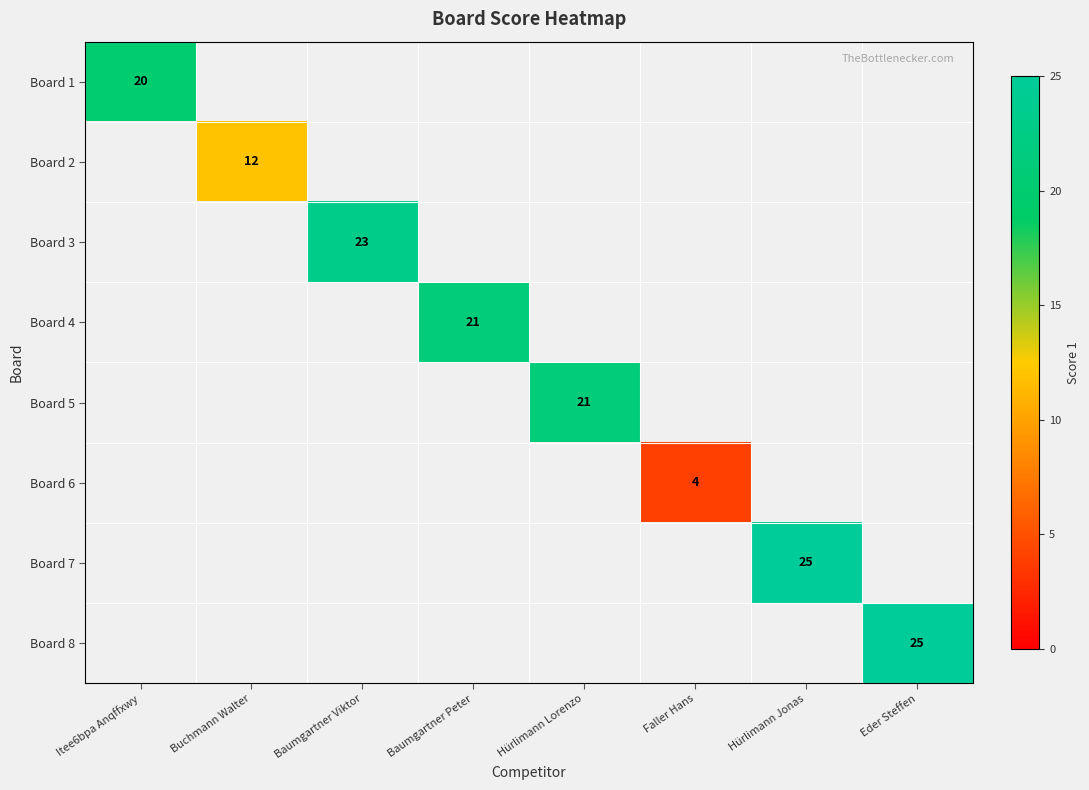

The Board 3 series shows 23 at Baumgartner Viktor. True or false?

True